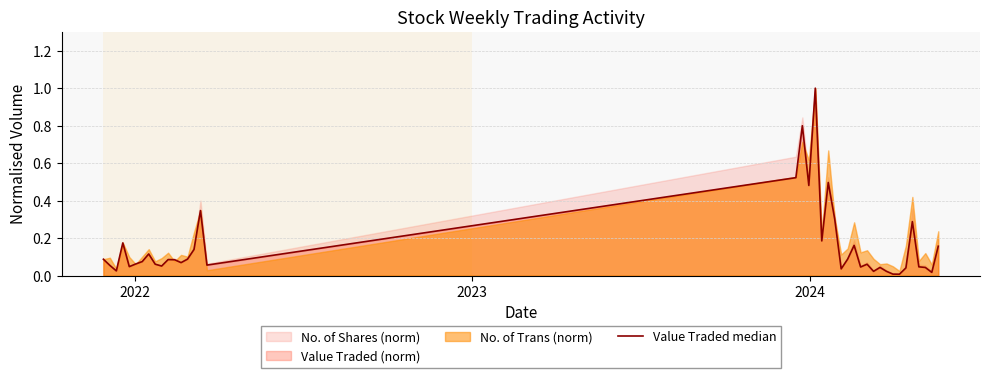

True or false: the data shows 0.0 at 25.

False